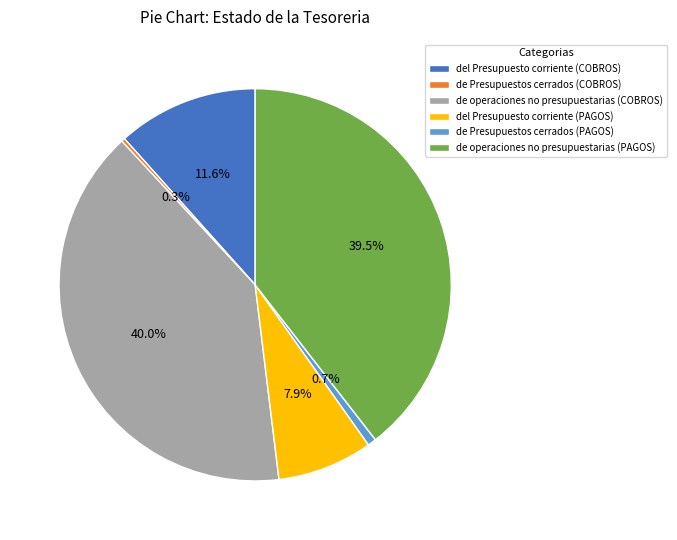

What is the total percentage of del Presupuesto corriente (COBROS) and de Presupuestos cerrados (COBROS)?

11.9%